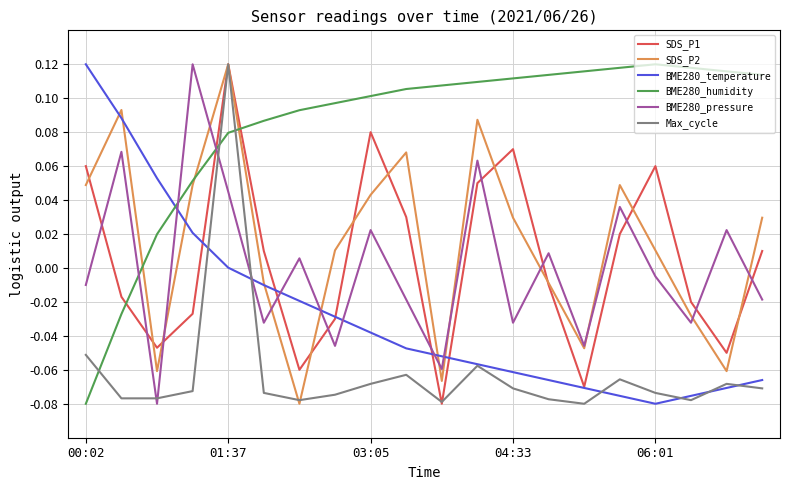

How many times do Max_cycle and BME280_humidity cross each other?

3